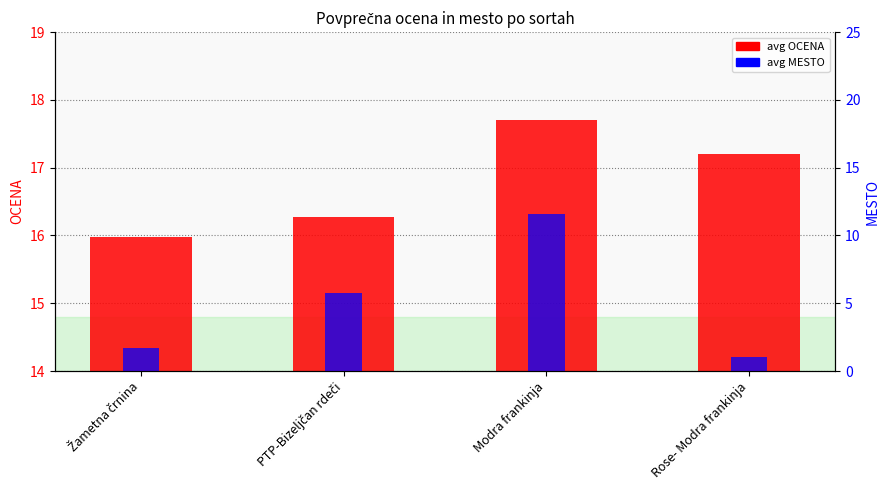

Reading left to right, transcribe all the data shown in this chart.

avg OCENA: 16.0	16.3	17.7	17.2
avg MESTO: 1.7	5.7	11.6	1.0